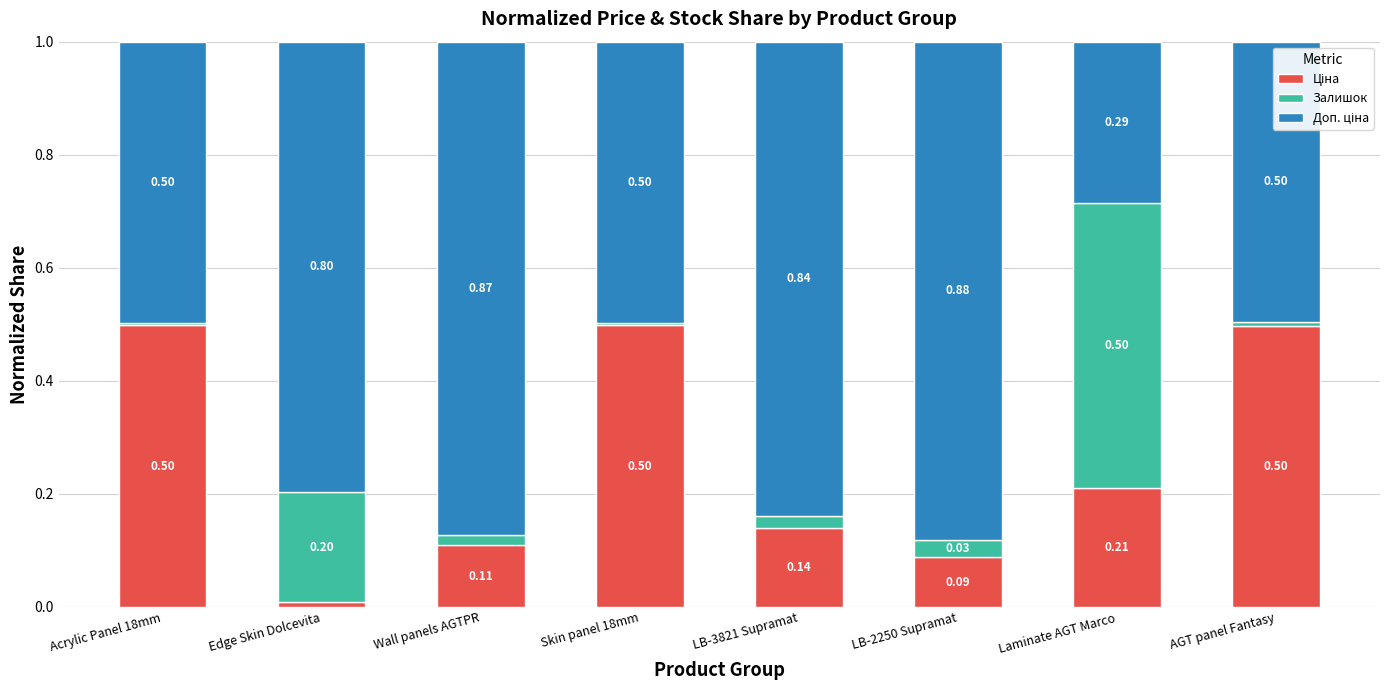

What is the total value across all series at AGT panel Fantasy?

1.0